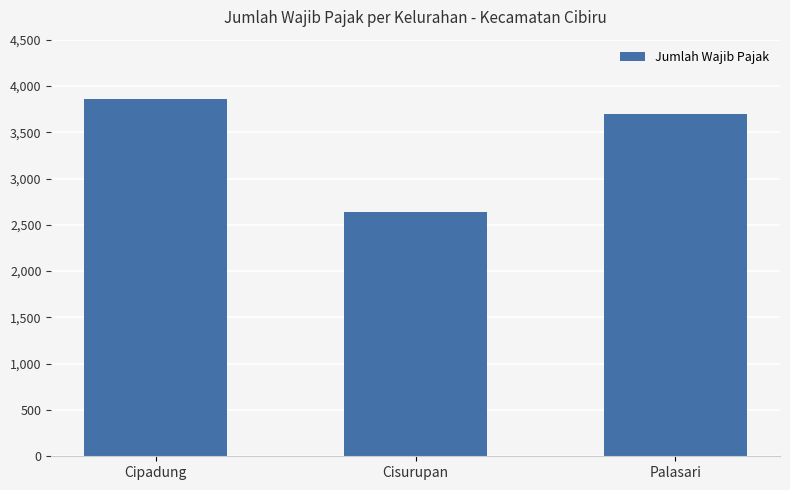

What is the smallest value displayed?

2635